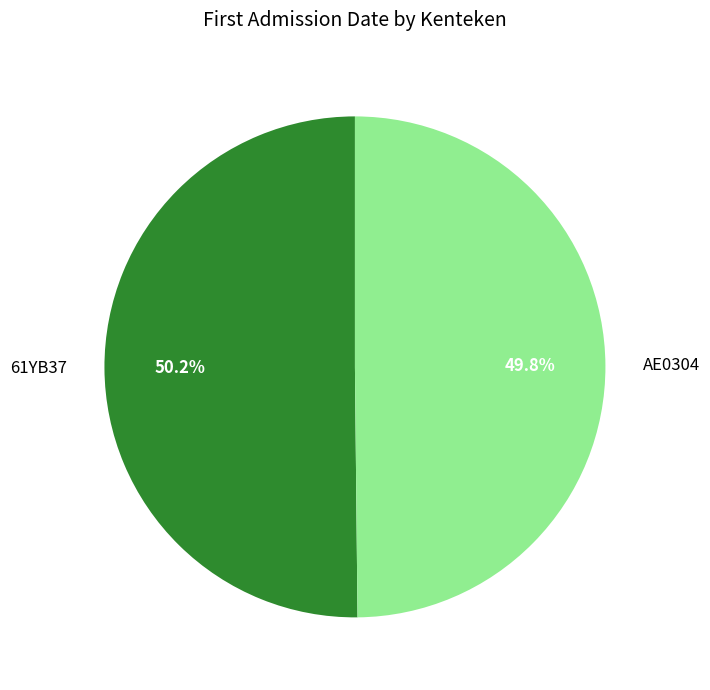

To the nearest percent, what portion does AE0304 represent?

50%